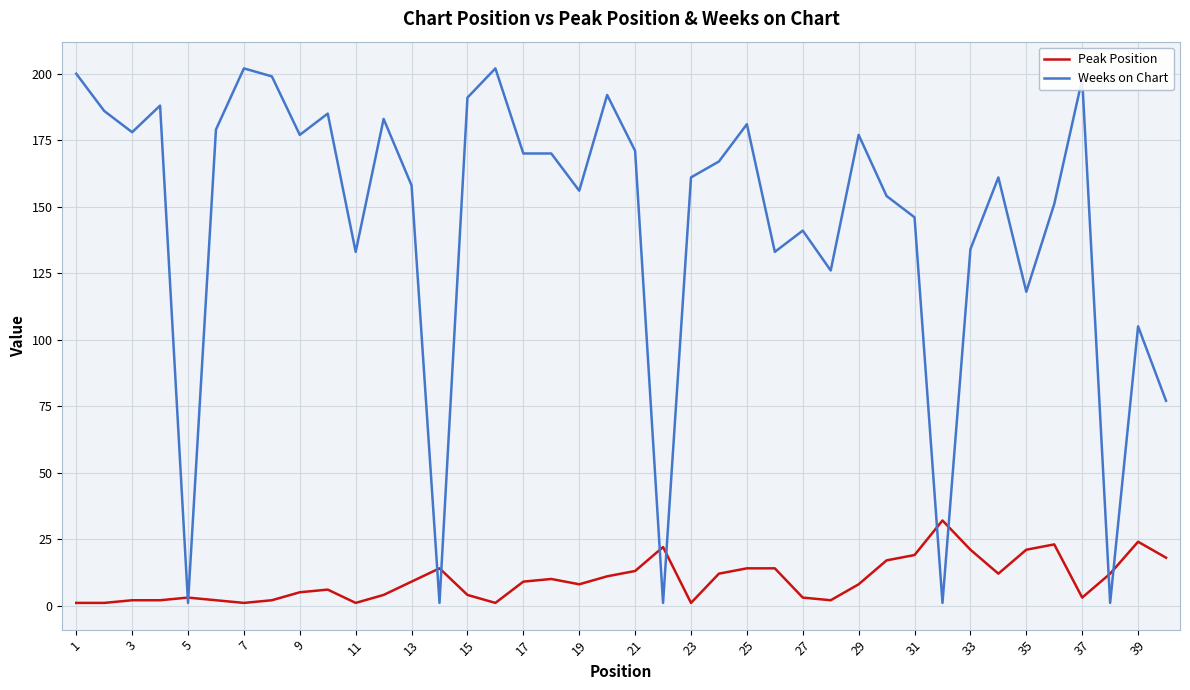

What are all the series names shown in the legend?

Peak Position, Weeks on Chart